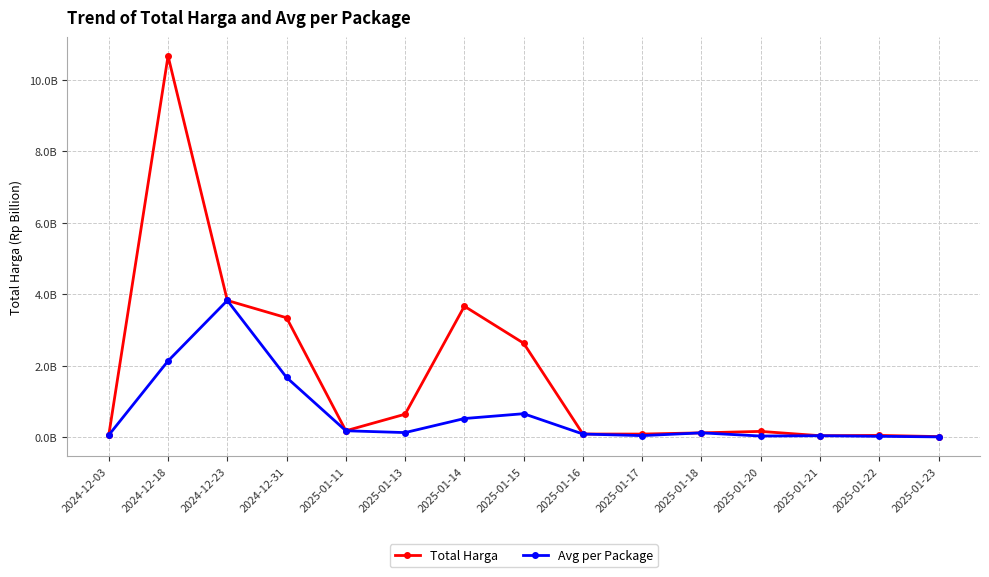

The value of Total Harga at 2025-01-20 is 0.2. True or false?

True